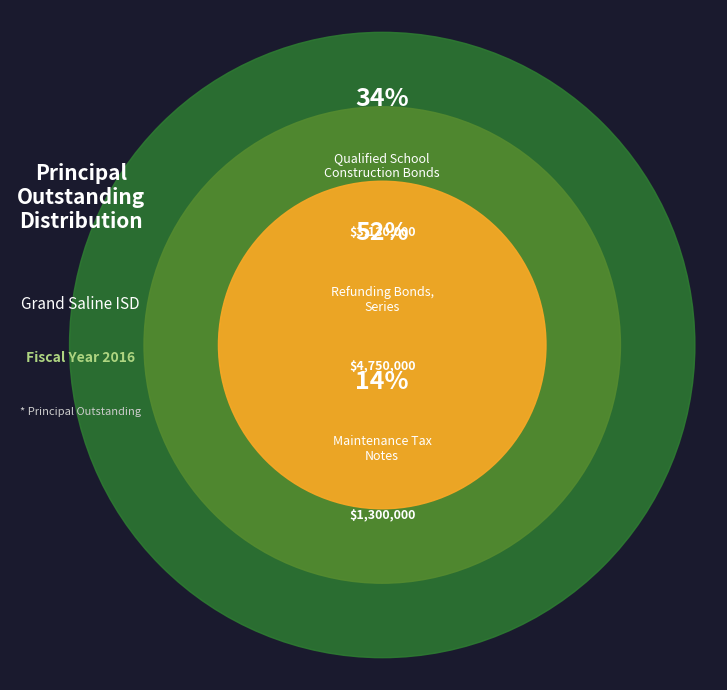

How many slices are in this pie chart?

3